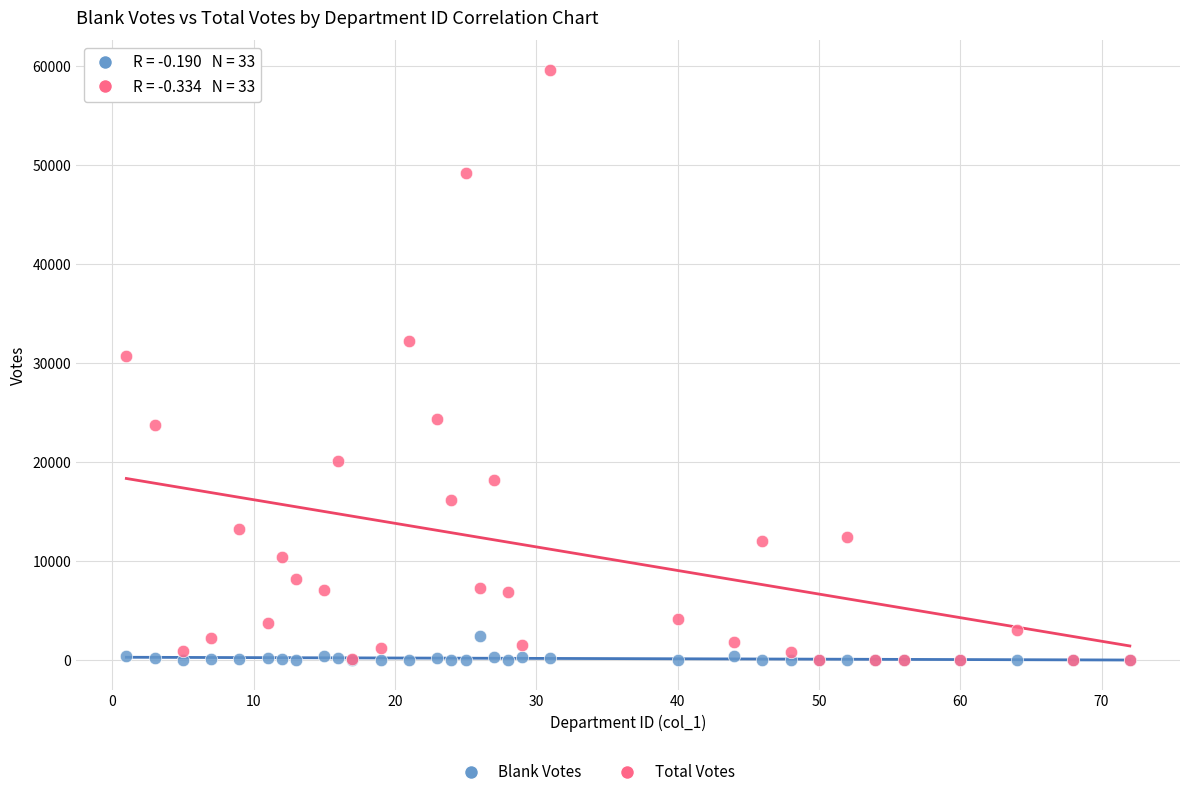

In the Total Votes series, what Y value is closest to 29801?

30709